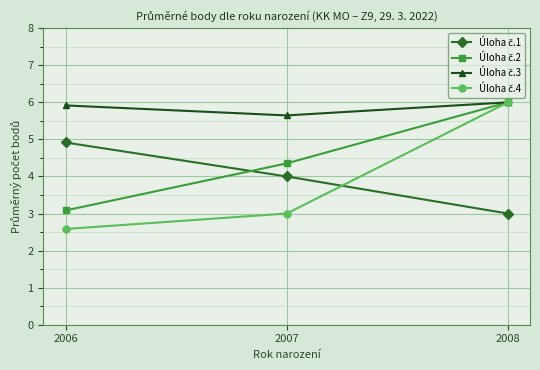

What is the total value across all series at 2007?

17.0